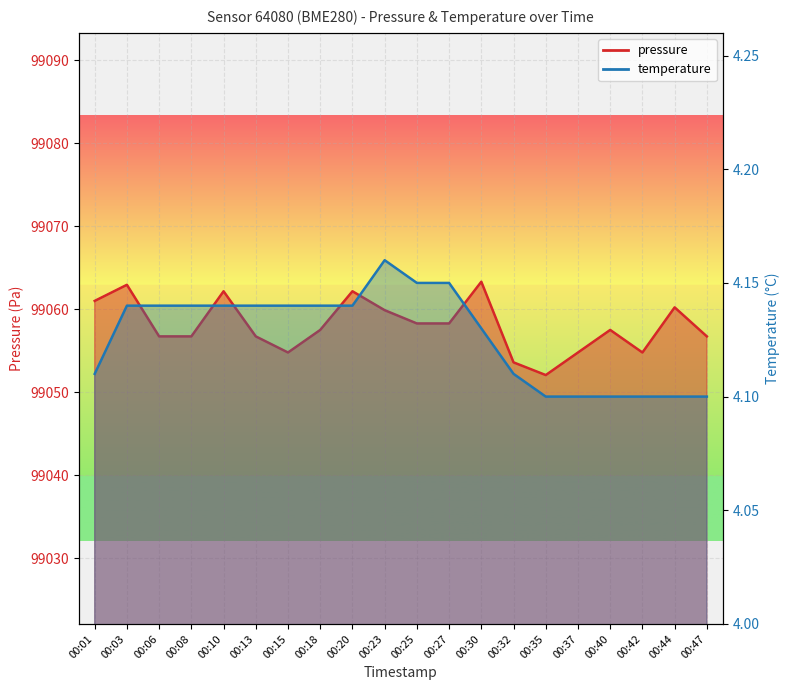

True or false: temperature and pressure cross at least once.

False